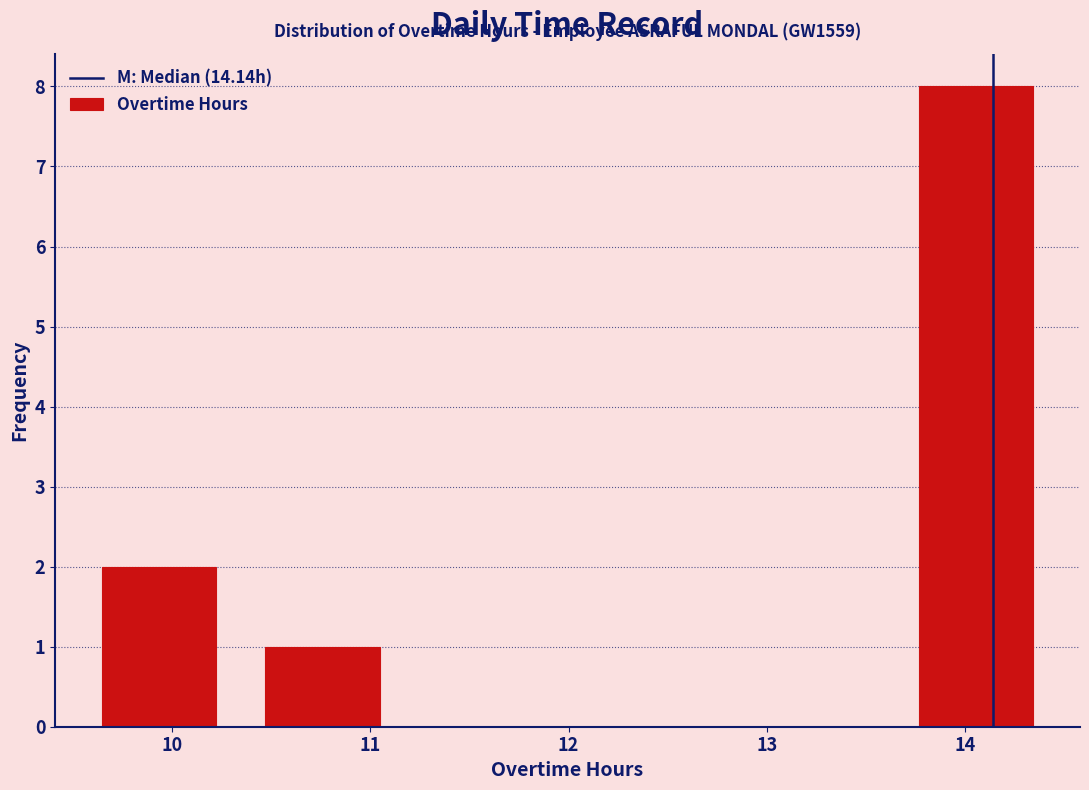

Which range on the x-axis has the tallest bar?

13.6 to 14.5